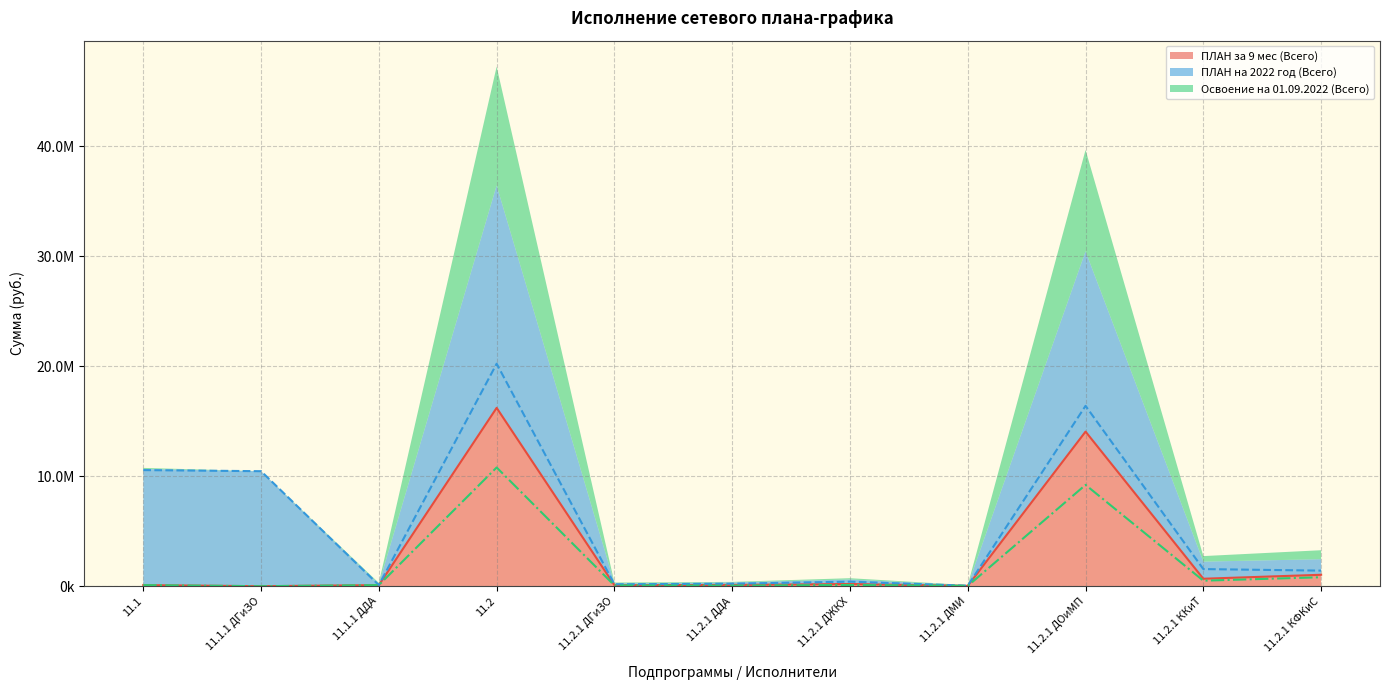

True or false: ПЛАН за 9 мес (Всего) and ПЛАН на 2022 год (Всего) intersect in this chart.

False